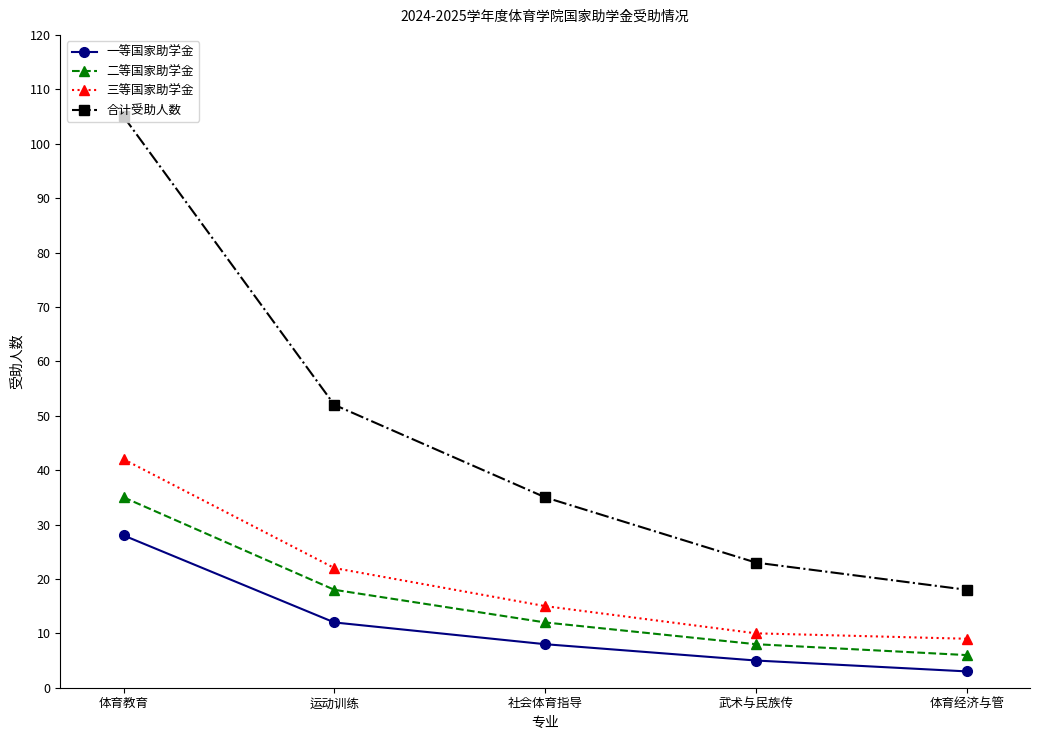

What is the label of the 5th point from the left?

体育经济与管